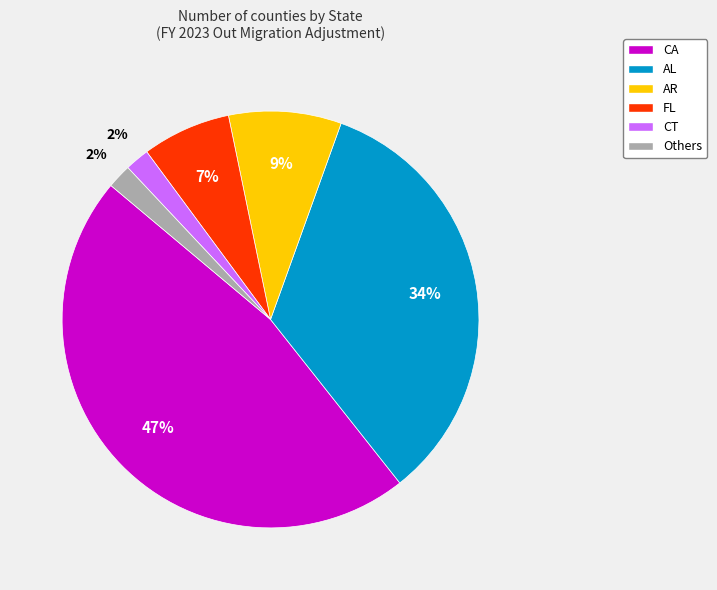

Which category has the biggest portion of the pie?

CA